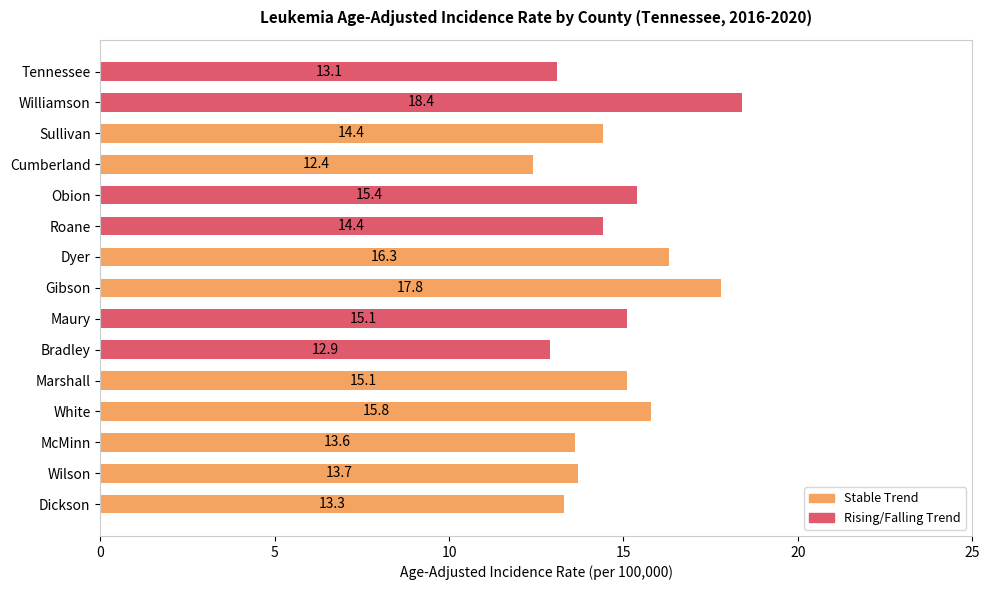

Approximately how many times larger is the value at Dickson compared to Cumberland?

1.1